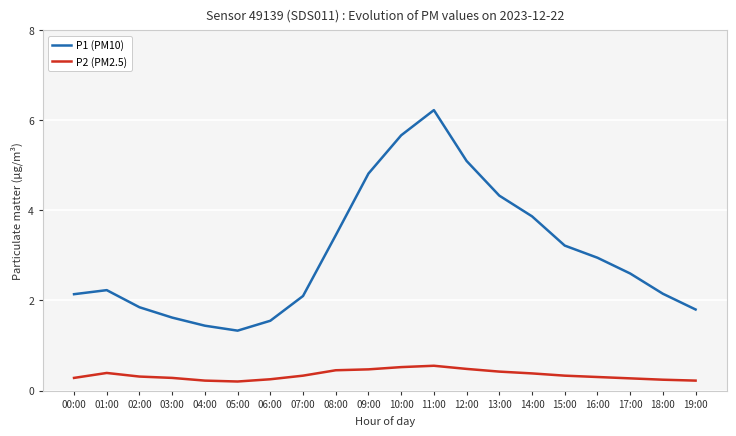

Where is the first local maximum for P2 (PM2.5)?

01:00